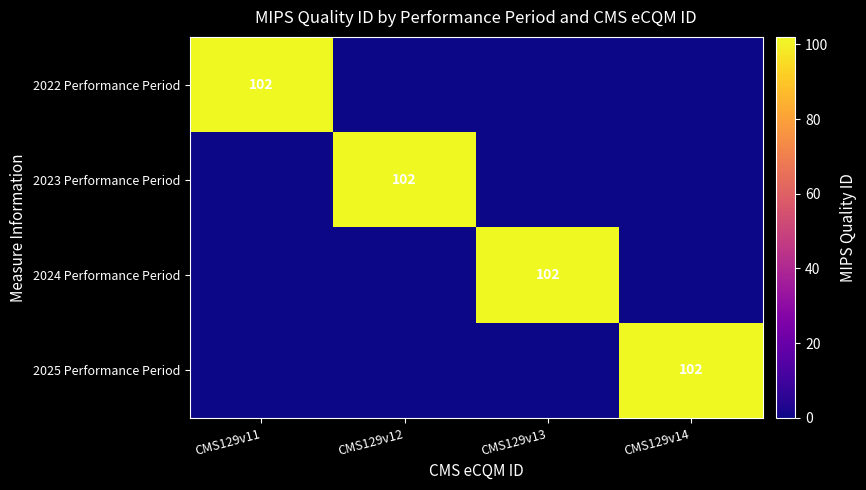

The 2022 Performance Period series shows 102 at CMS129v11. True or false?

True